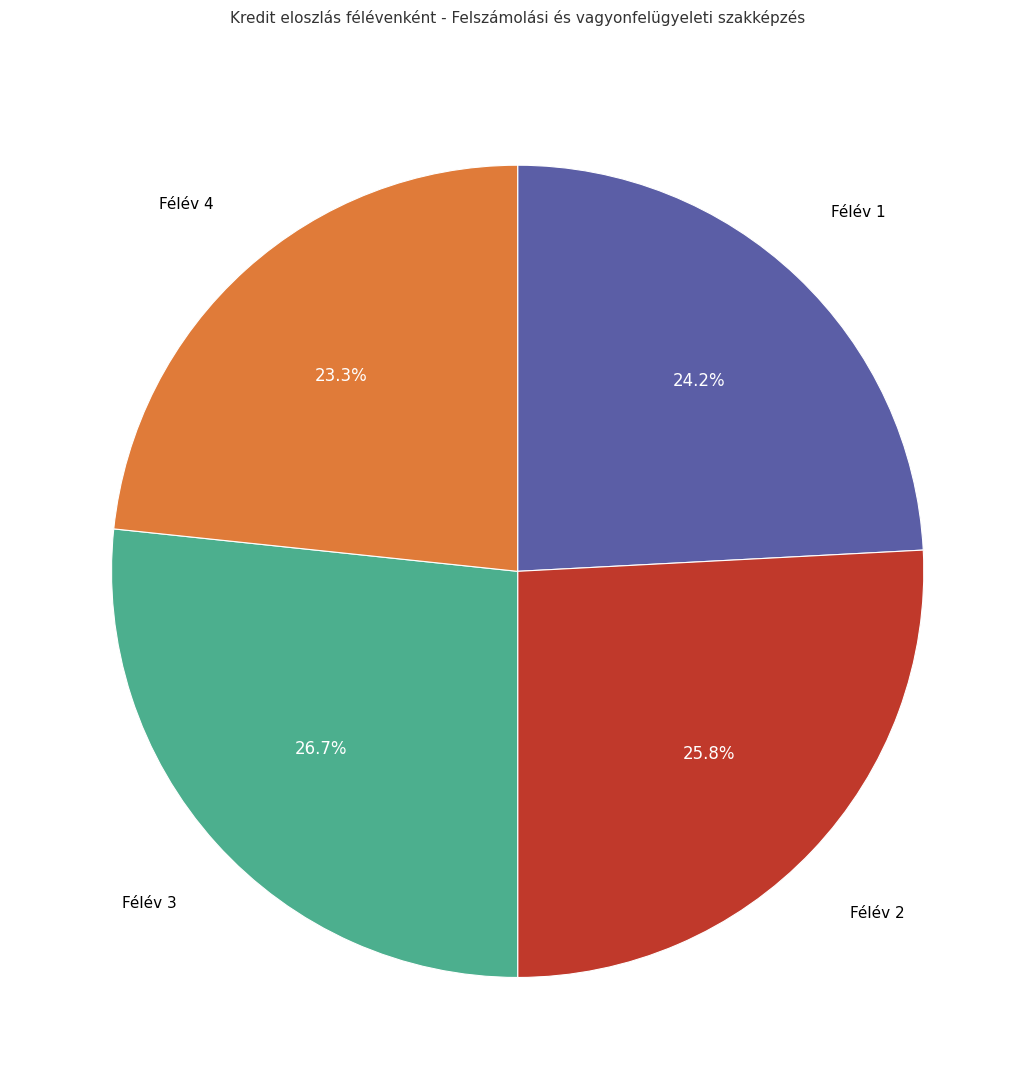

Rank the categories by value from lowest to highest.

Félév 4, Félév 1, Félév 2, Félév 3